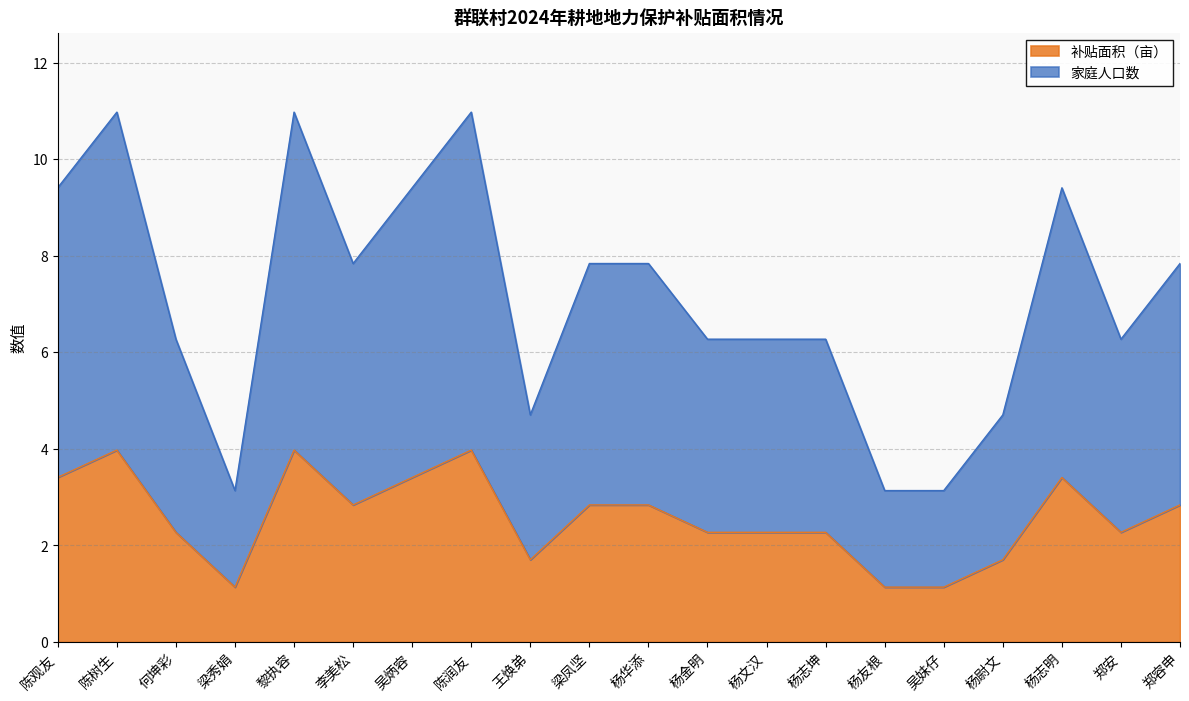

Rank the series by their maximum value, from lowest to highest.

补贴面积（亩）, 家庭人口数